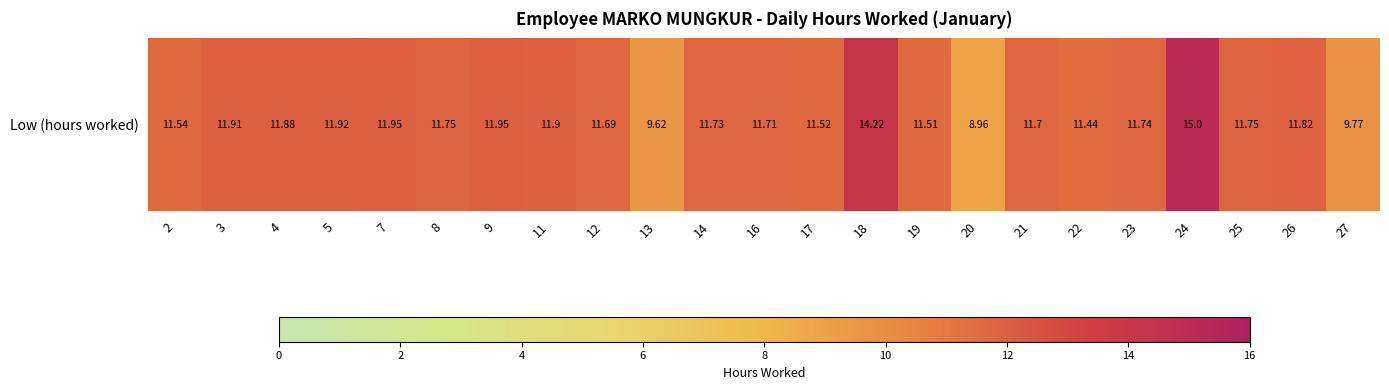

Reading left to right, transcribe all the data shown in this chart.

2=11.5	3=11.9	4=11.9	5=11.9	7=11.9	8=11.8	9=11.9	11=11.9	12=11.7	13=9.6	14=11.7	16=11.7	17=11.5	18=14.2	19=11.5	20=9.0	21=11.7	22=11.4	23=11.7	24=15.0	25=11.8	26=11.8	27=9.8